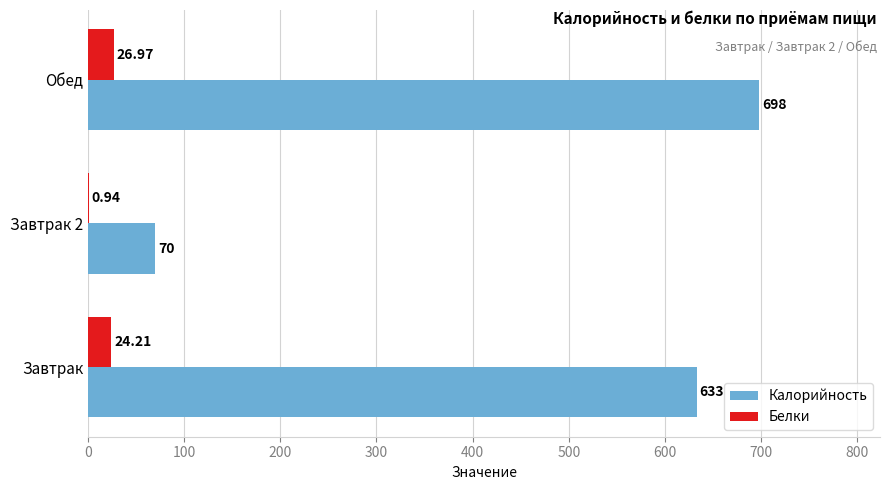

At which category is the sum across all series the highest?

Обед